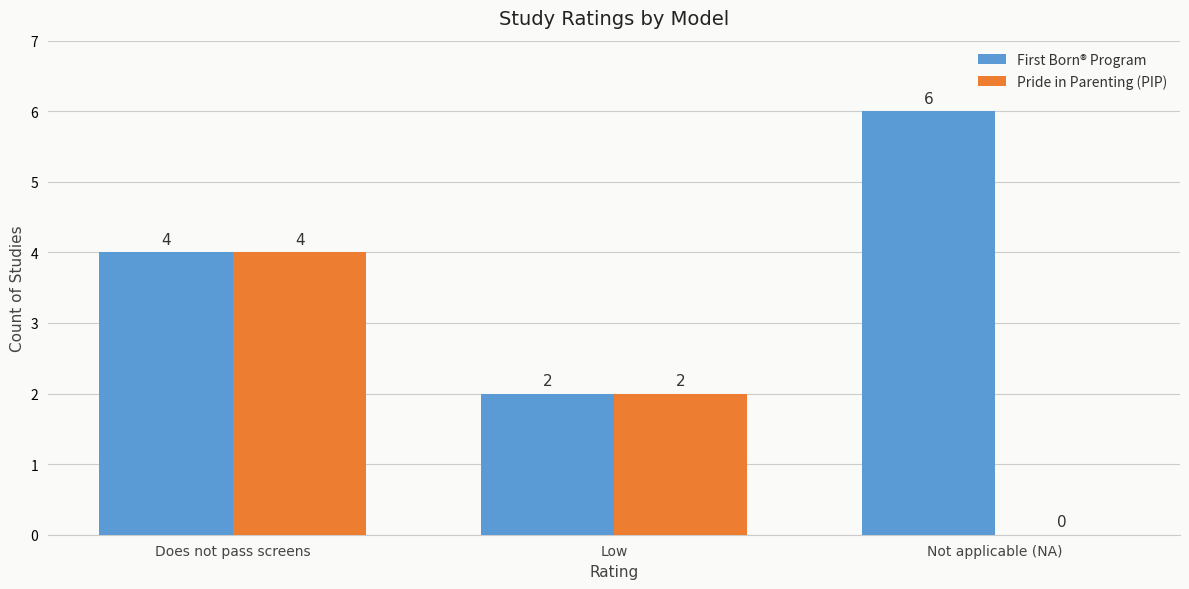

Count the number of categories in the chart.

3